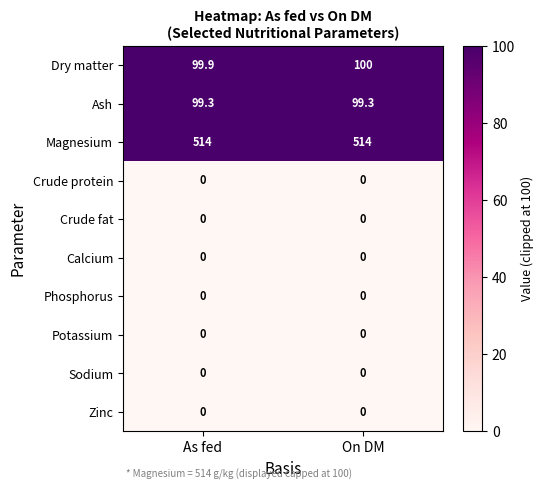

How many data points does each series have?

2